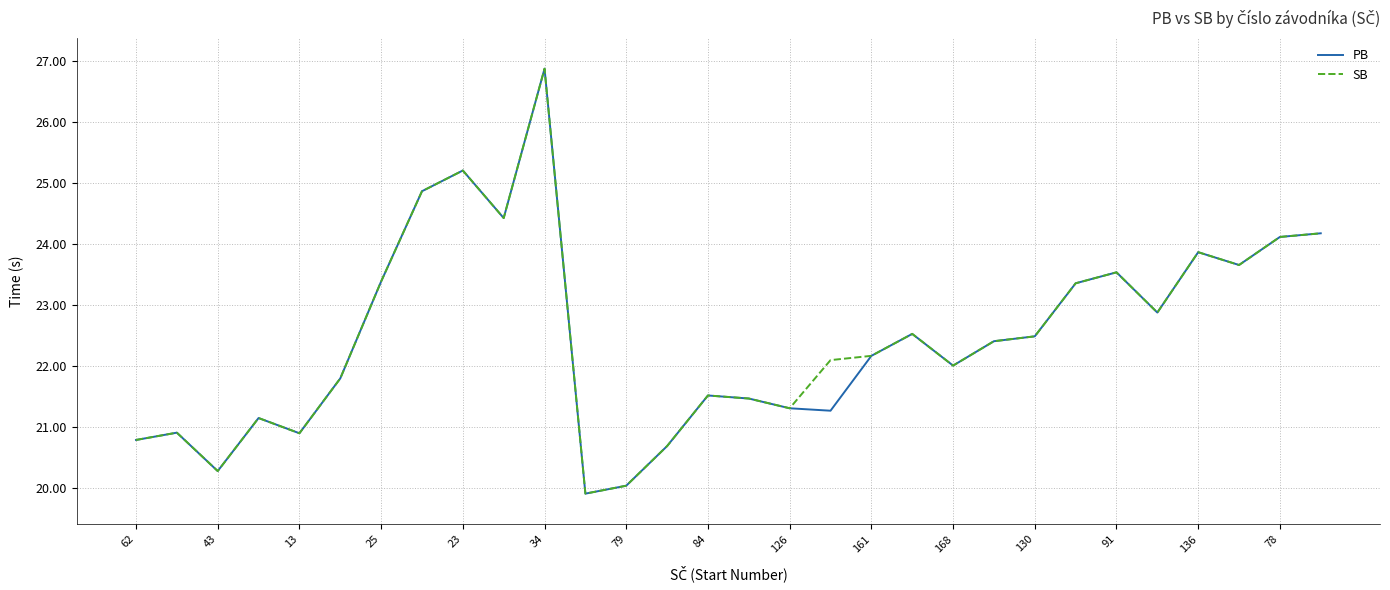

What is the highest value of the PB series?

26.9